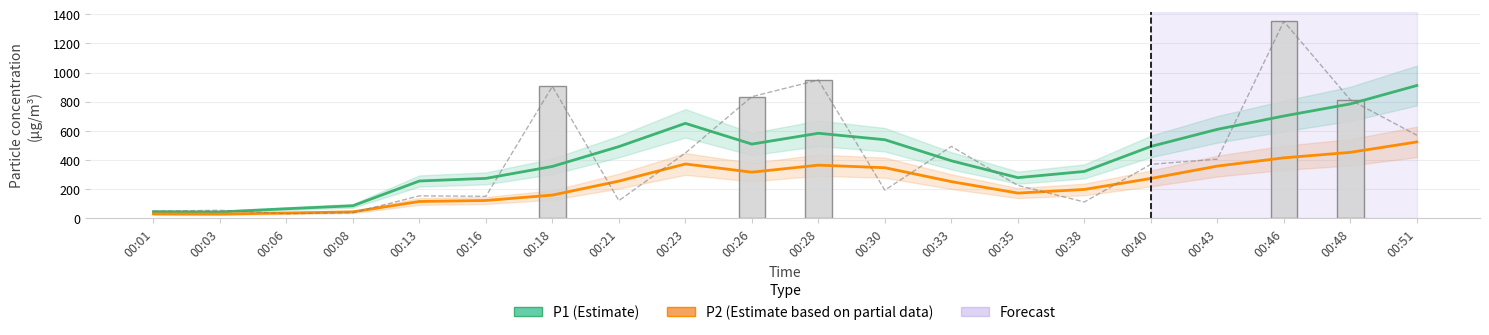

Are the bars grouped side by side (vs. stacked)?

Yes